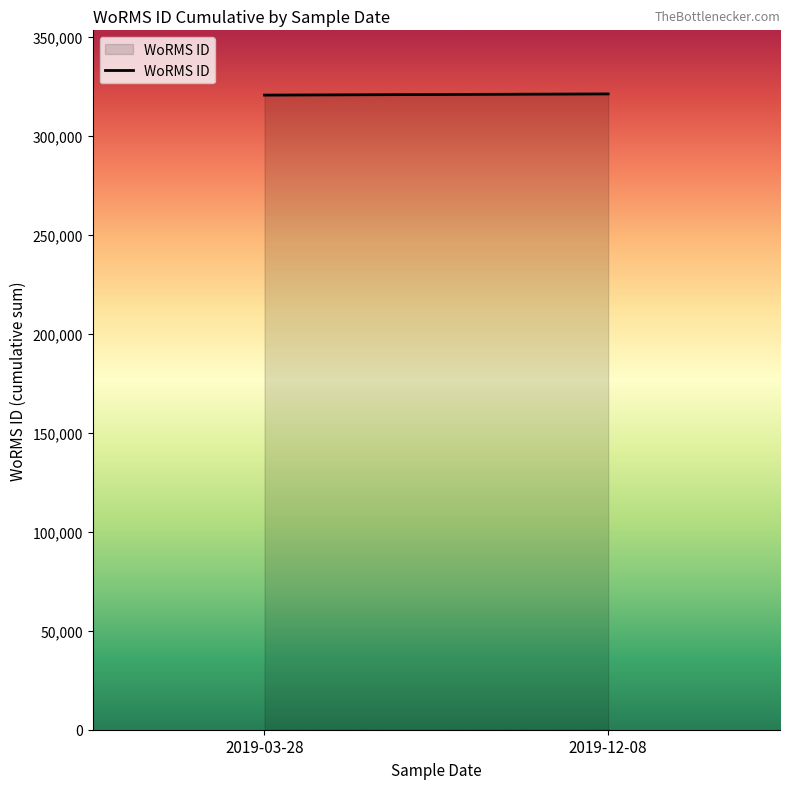

What is the average value?

320881